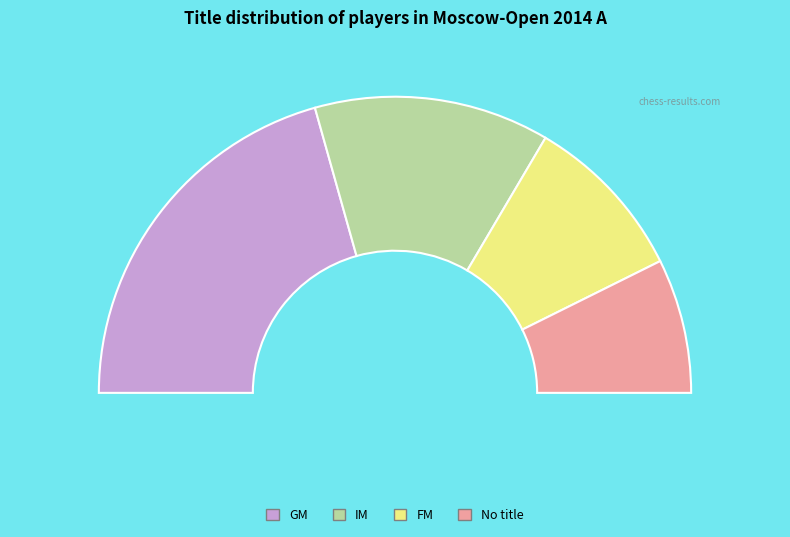

The FM slice represents 5% of the pie. True or false?

False